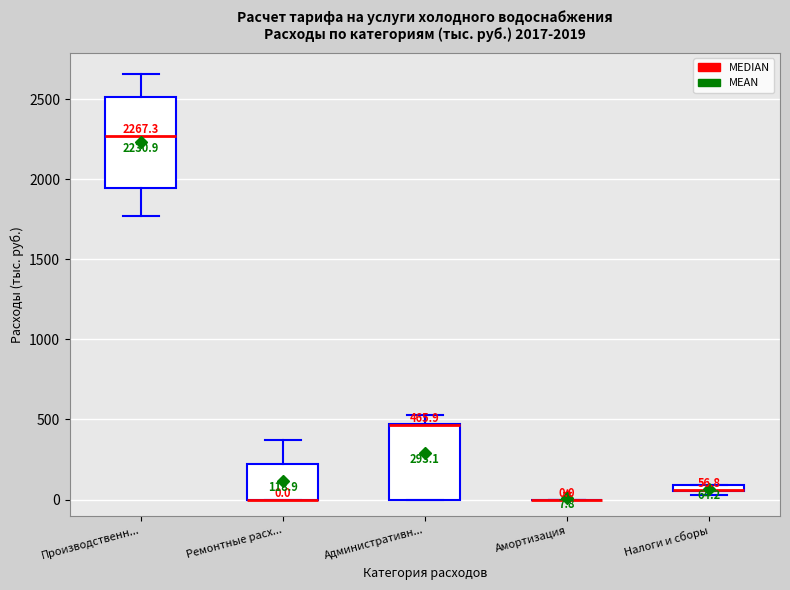

Which box is the tallest, from its lower edge to its upper edge?

Производственн...